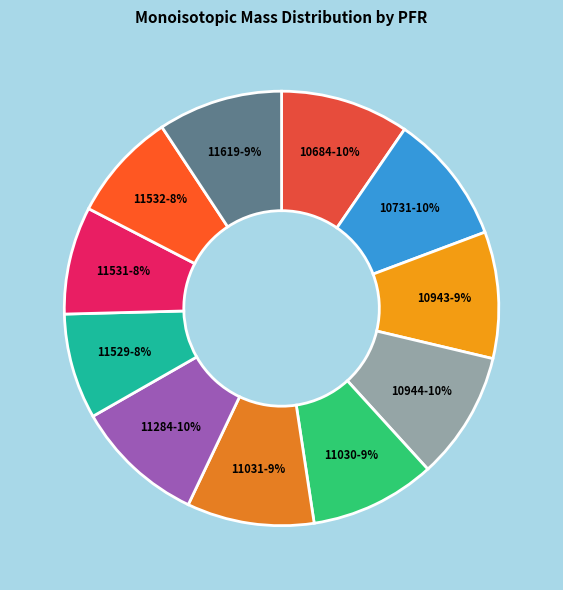

How many segments does this pie chart have?

11